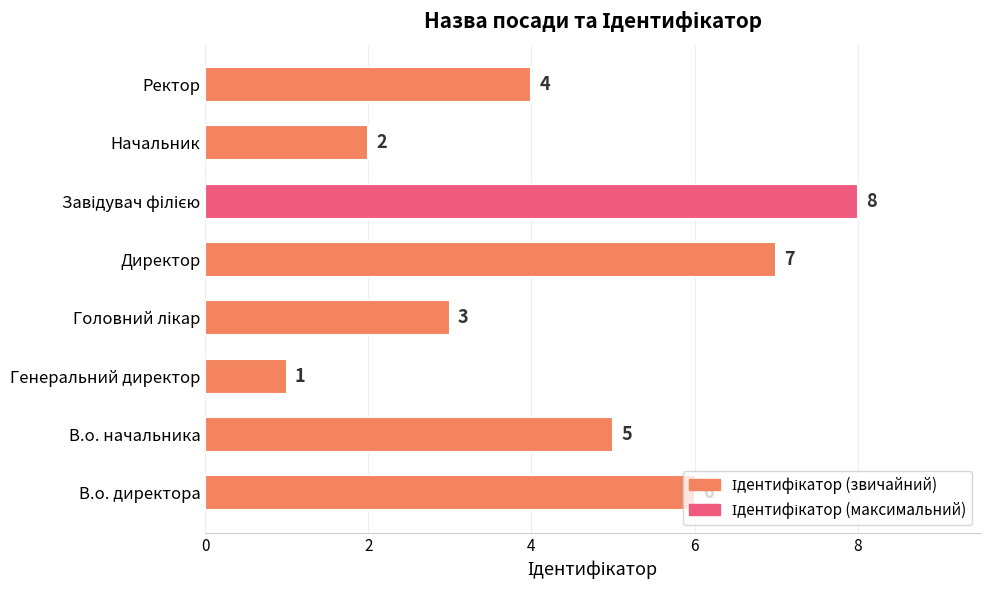

Which label corresponds to the smallest value in the chart?

Генеральний директор